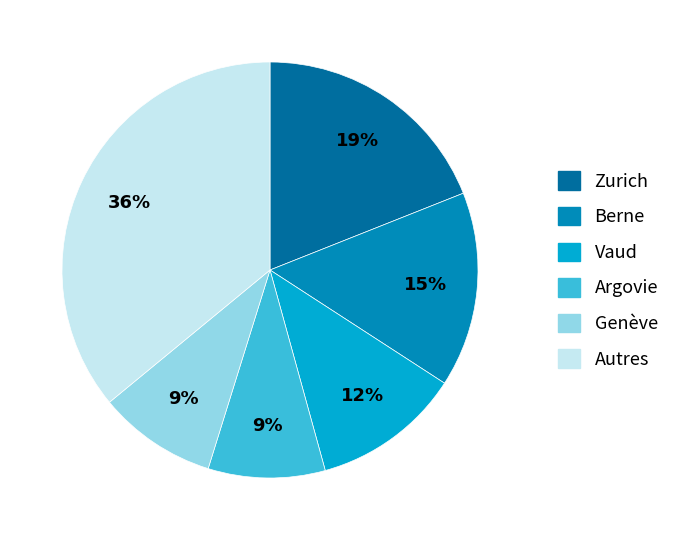

Does any single category account for the majority?

No